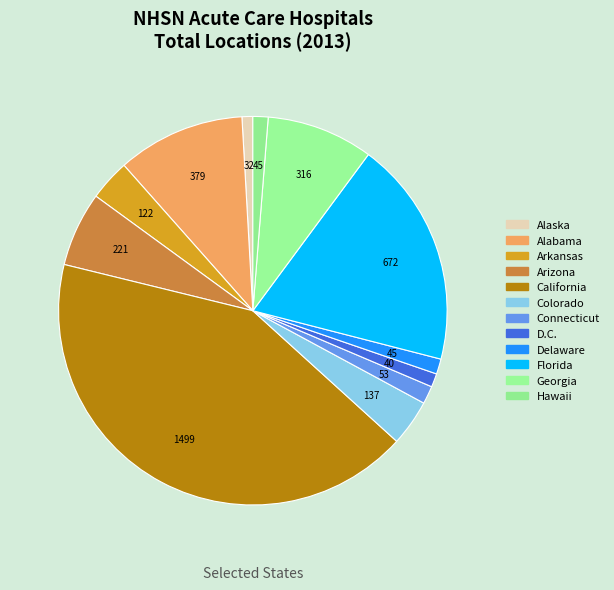

How many segments does this pie chart have?

12